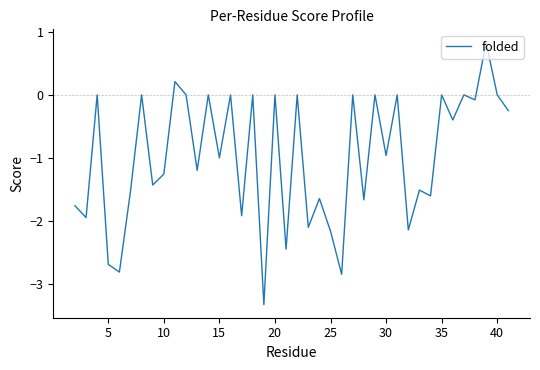

What is the minimum value shown in the chart?

-3.3